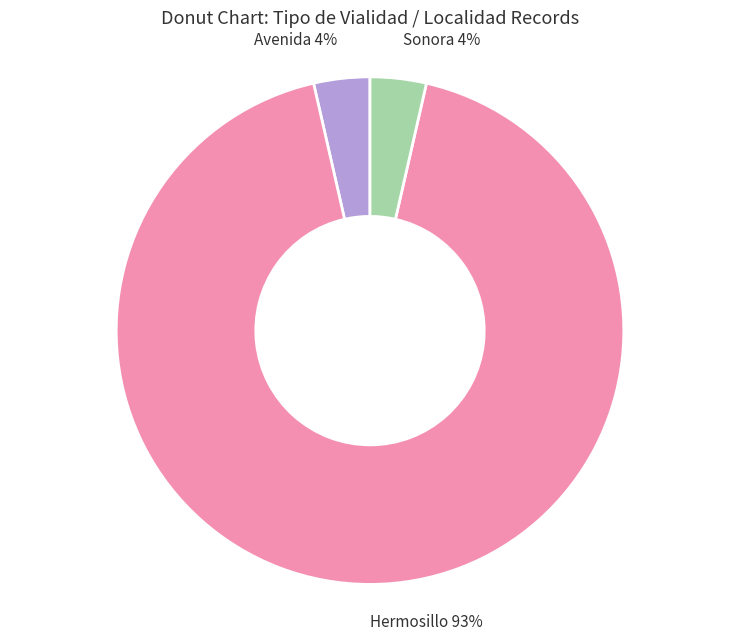

Is there any slice that represents more than half of the pie?

Yes